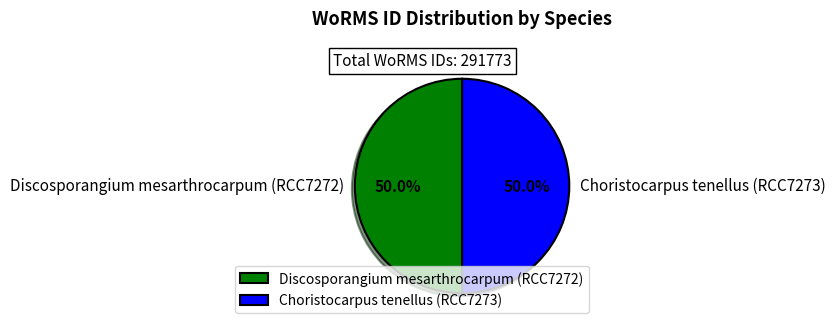

How many segments does this pie chart have?

2